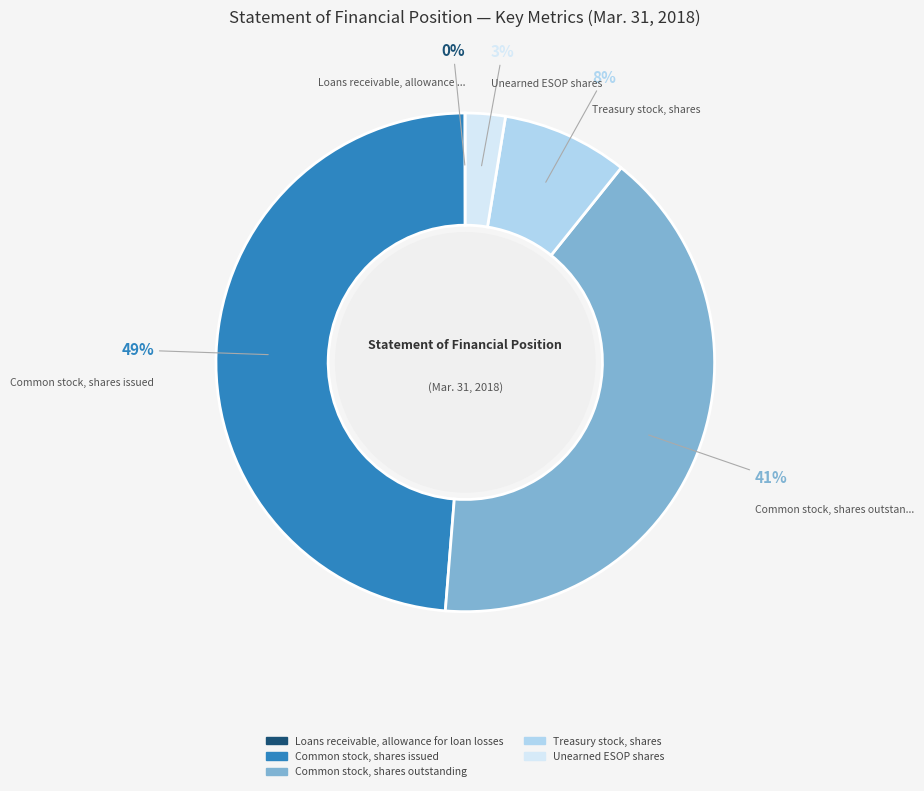

Is it true that Common stock, shares issued is 49% of the pie?

True